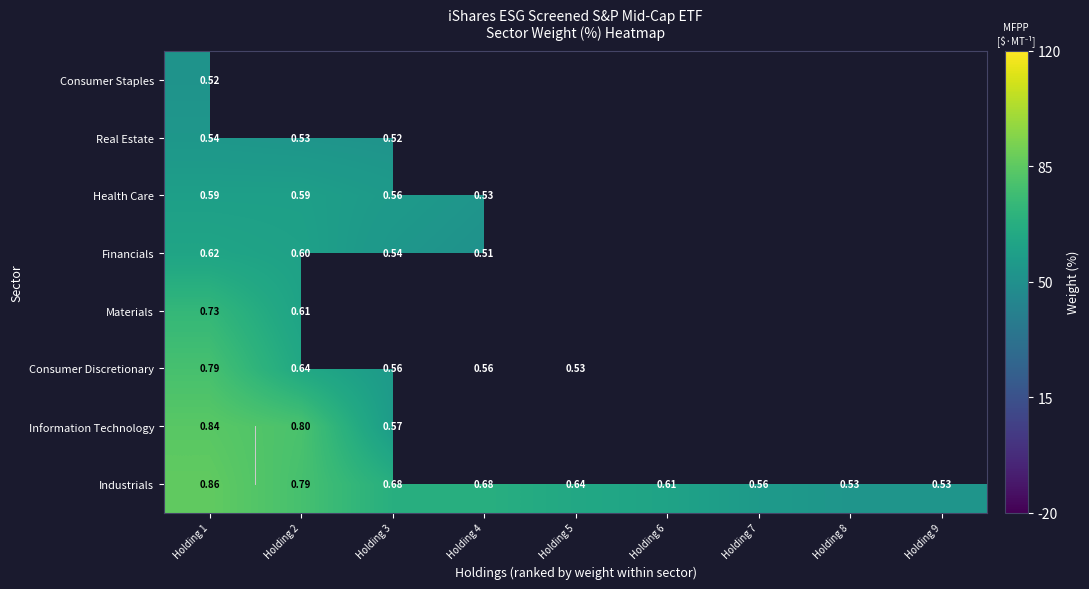

How many categories are shown in the chart?

9